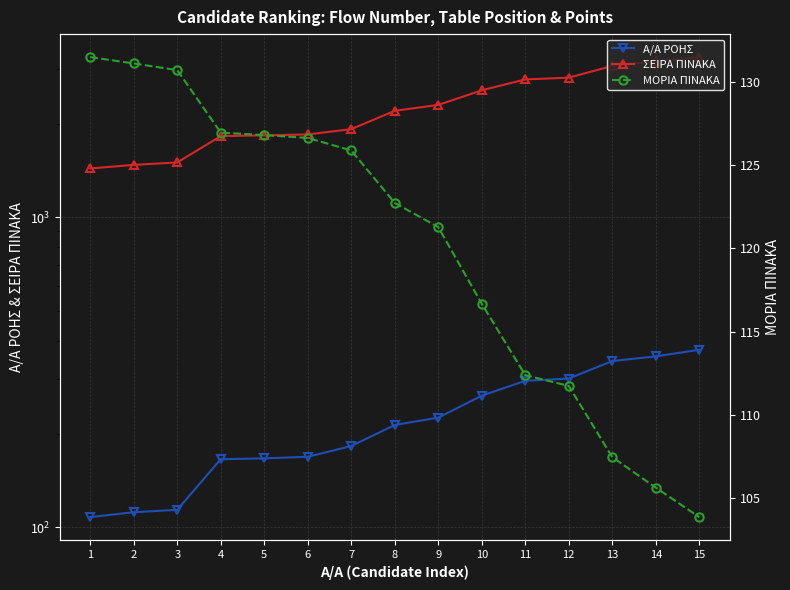

The value of Α/Α ΡΟΗΣ at 8 is 294.3. True or false?

False